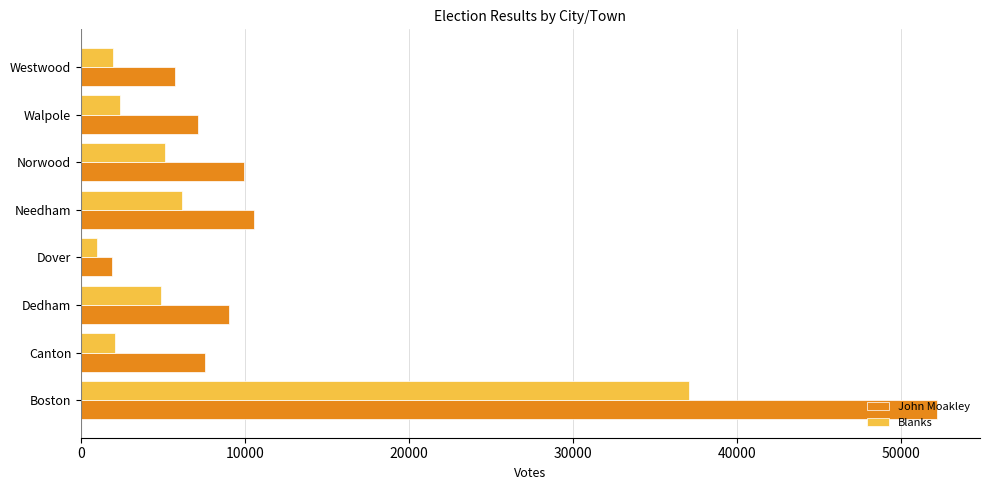

How many categories are shown in the chart?

8